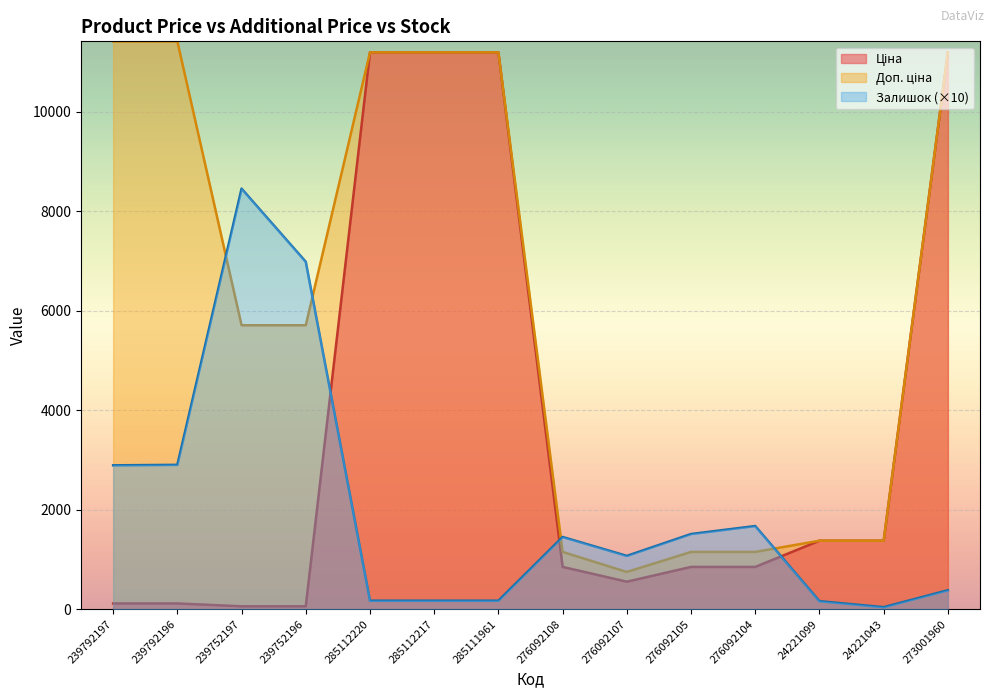

What is the approximate value of Залишок at 276092107?

1070.0